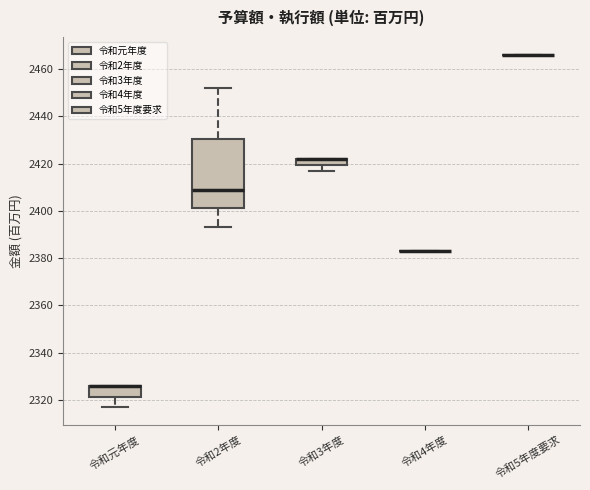

Comparing the boxes themselves (not the whiskers), which one is the tallest?

令和2年度